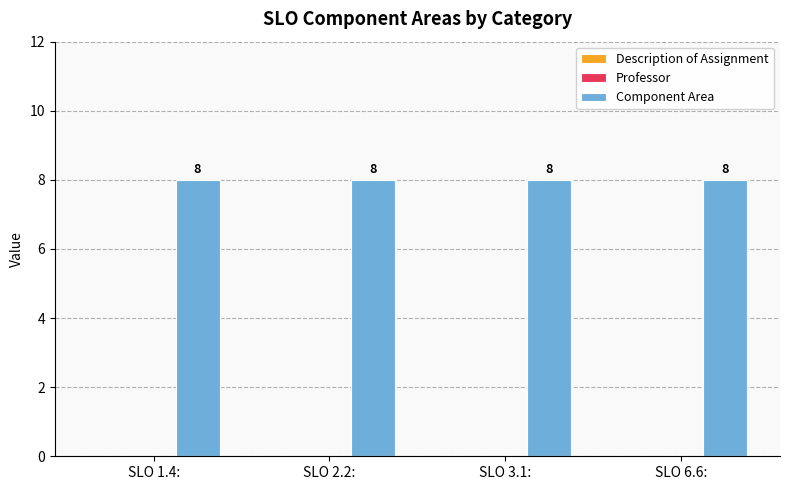

Is the value of Professor at SLO 2.2: greater than the value of Component Area at SLO 6.6:?

No